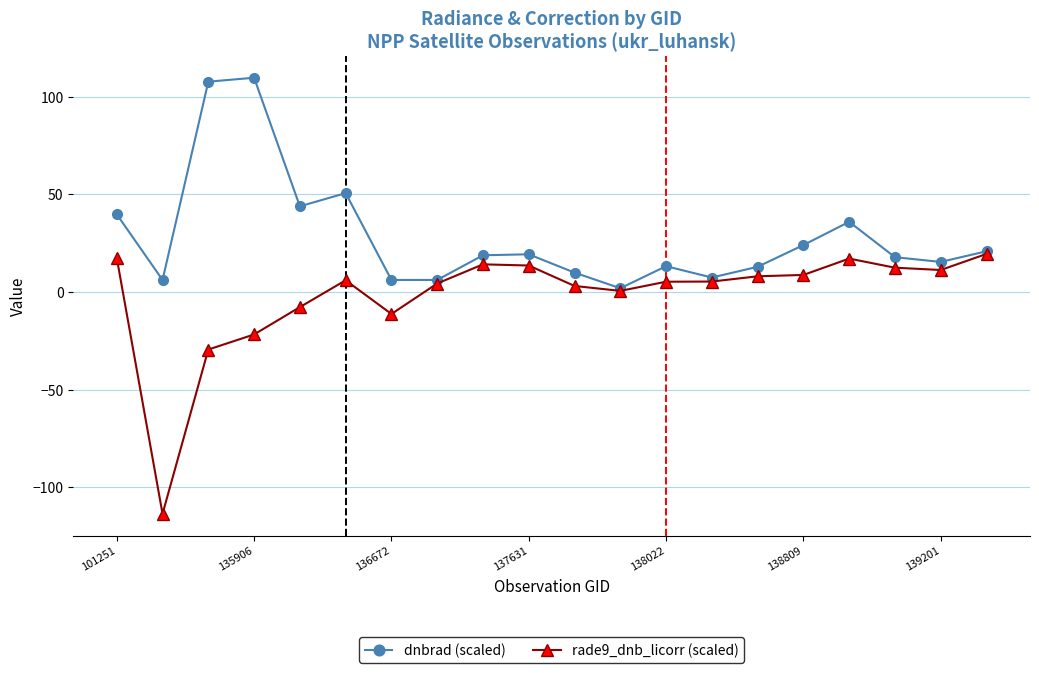

What is the value of the rade9_dnb_licorr (scaled) point at the 3rd from the left?

-29.4